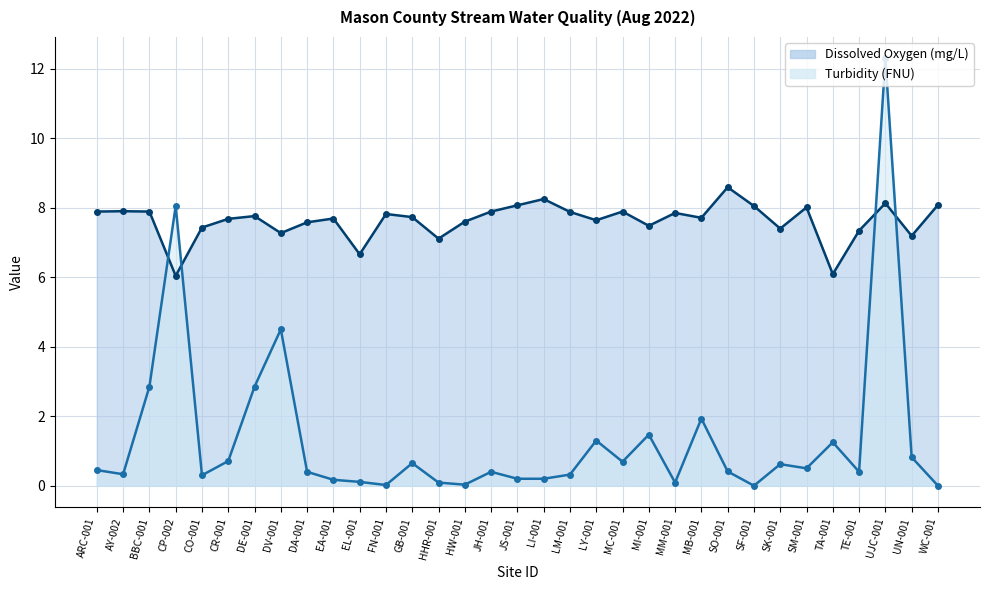

What is the approximate value of Turbidity (FNU) line at HHR-001?

0.1